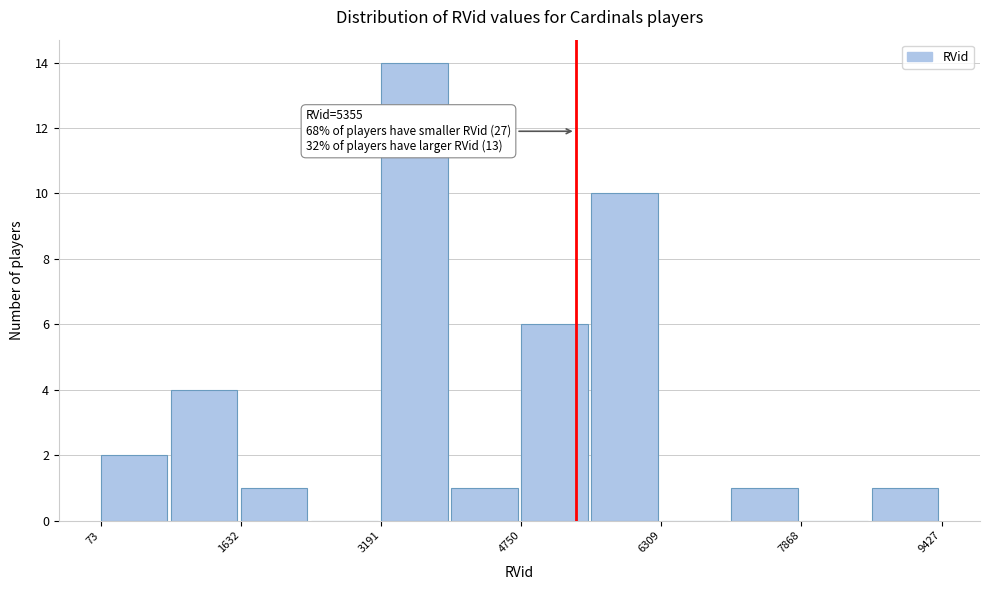

Read against the x-axis, roughly where is the centre of the tallest bar?

3600